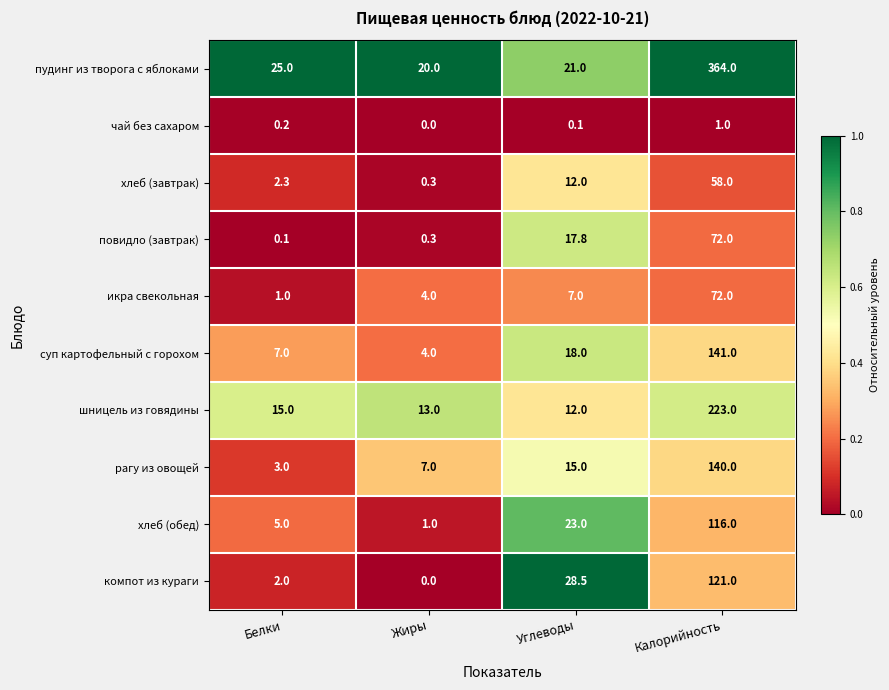

What is the sum of the компот из кураги values at Калорийность and Белки?

123.0